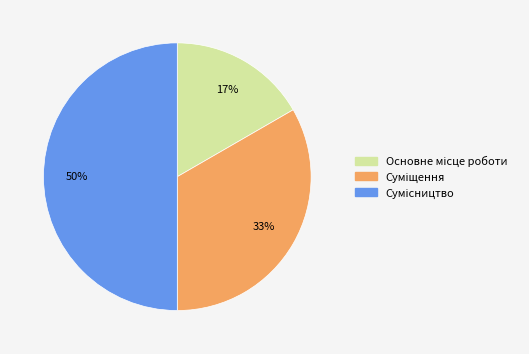

How many segments does this pie chart have?

3